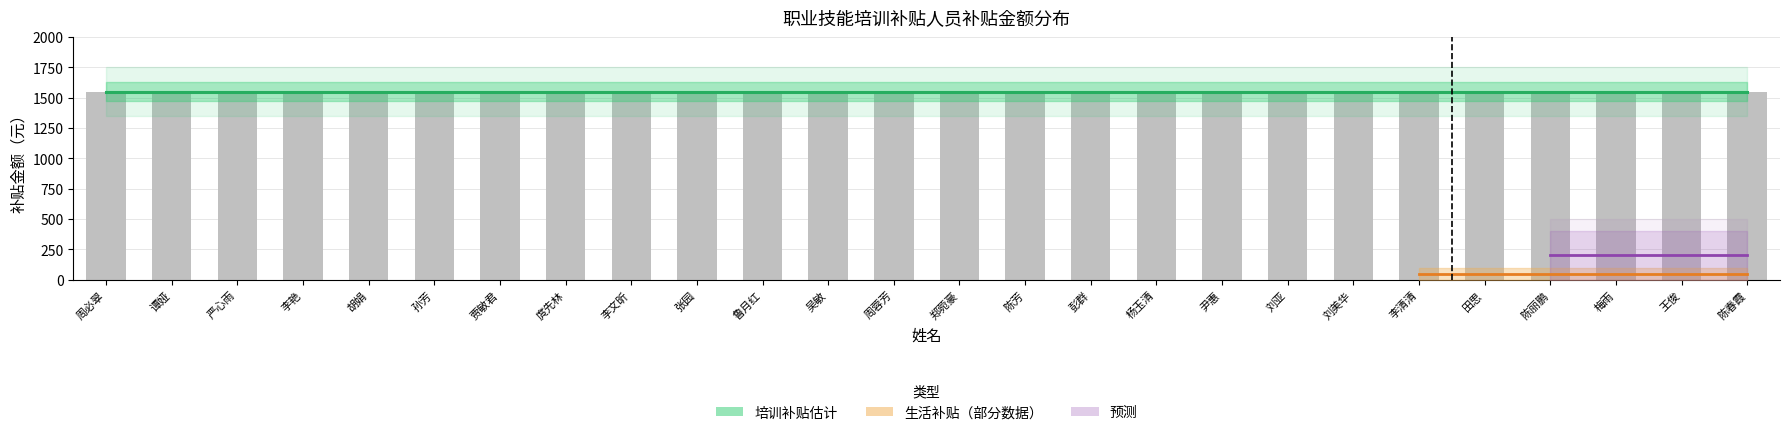

What is the label of the 19th bar from the left?

刘亚